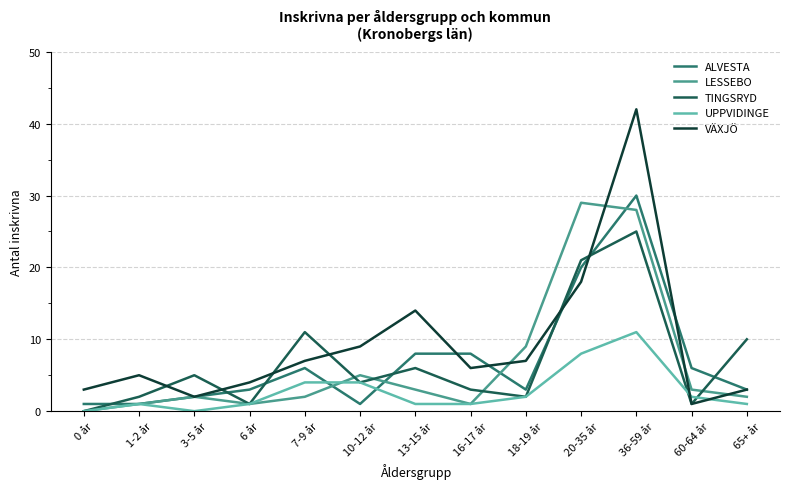

Is the value of UPPVIDINGE at 7-9 år greater than the value of VÄXJÖ at 3-5 år?

Yes